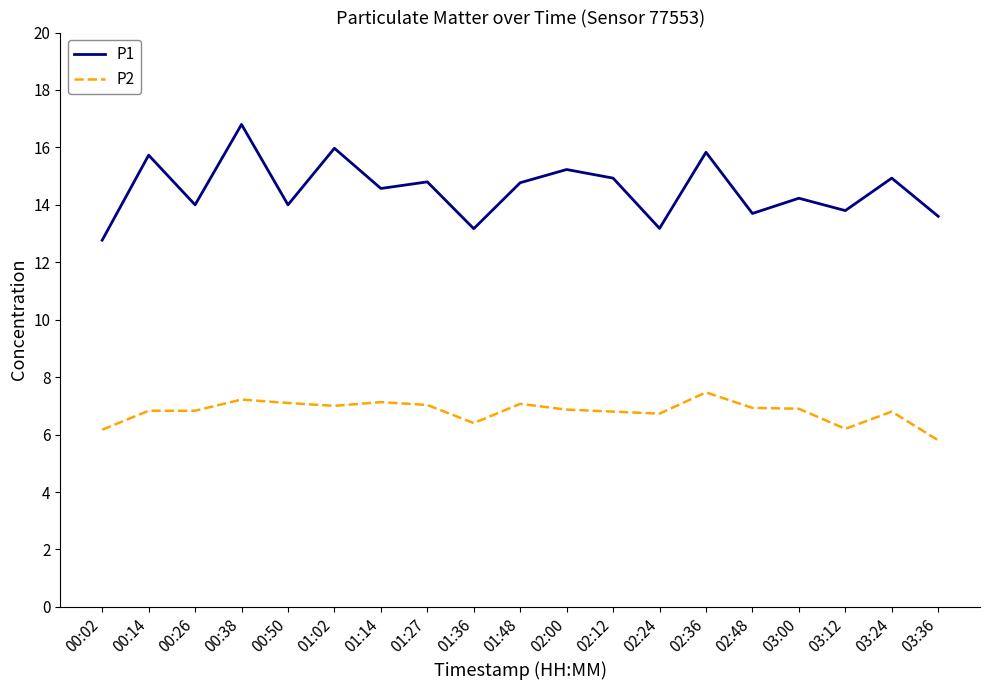

True or false: P1 and P2 cross at least once.

False